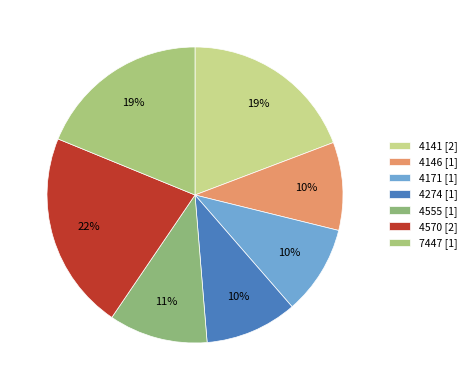

How many segments does this pie chart have?

7